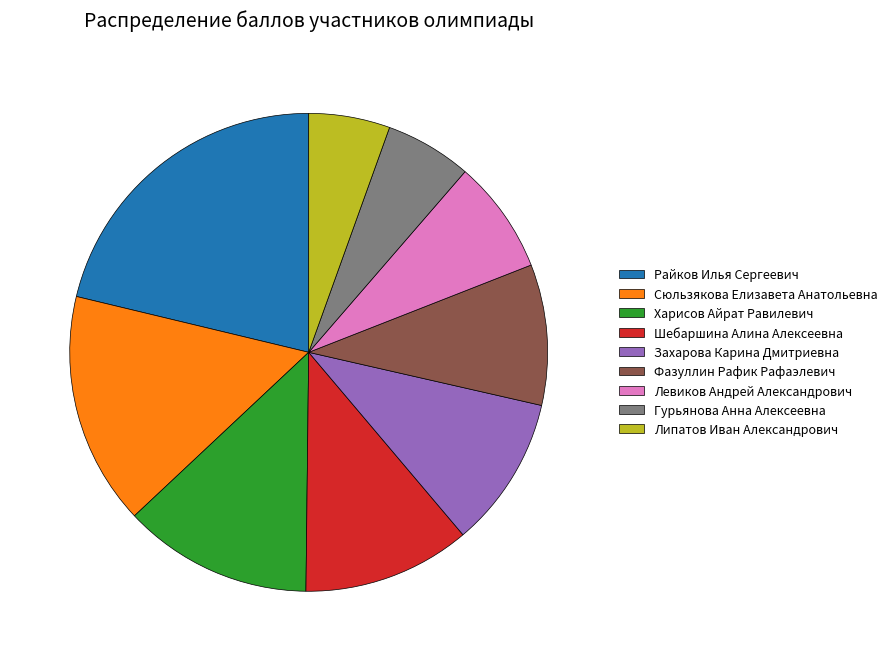

Which has a higher value, Захарова Карина Дмитриевна or Шебаршина Алина Алексеевна?

Шебаршина Алина Алексеевна